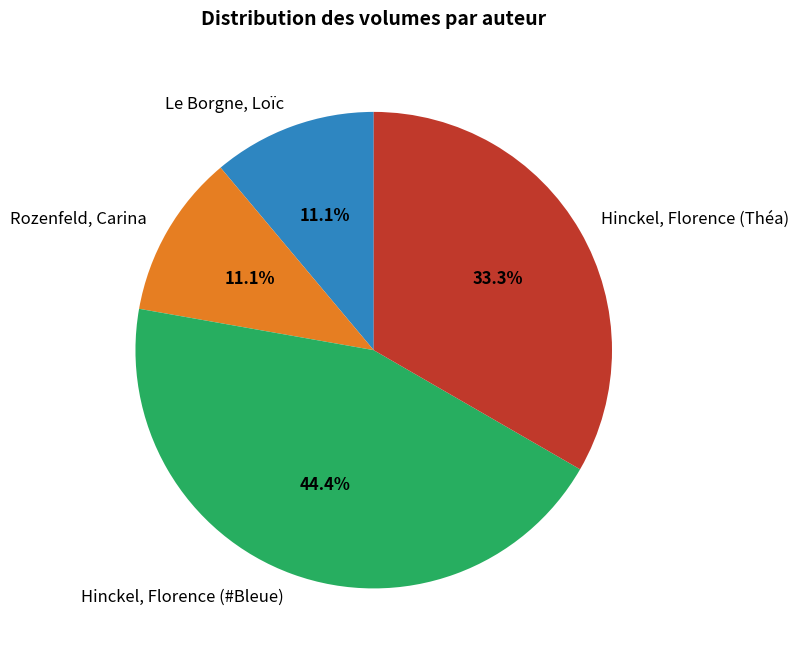

To the nearest percent, what is the combined percentage of Le Borgne, Loïc and Rozenfeld, Carina?

22%